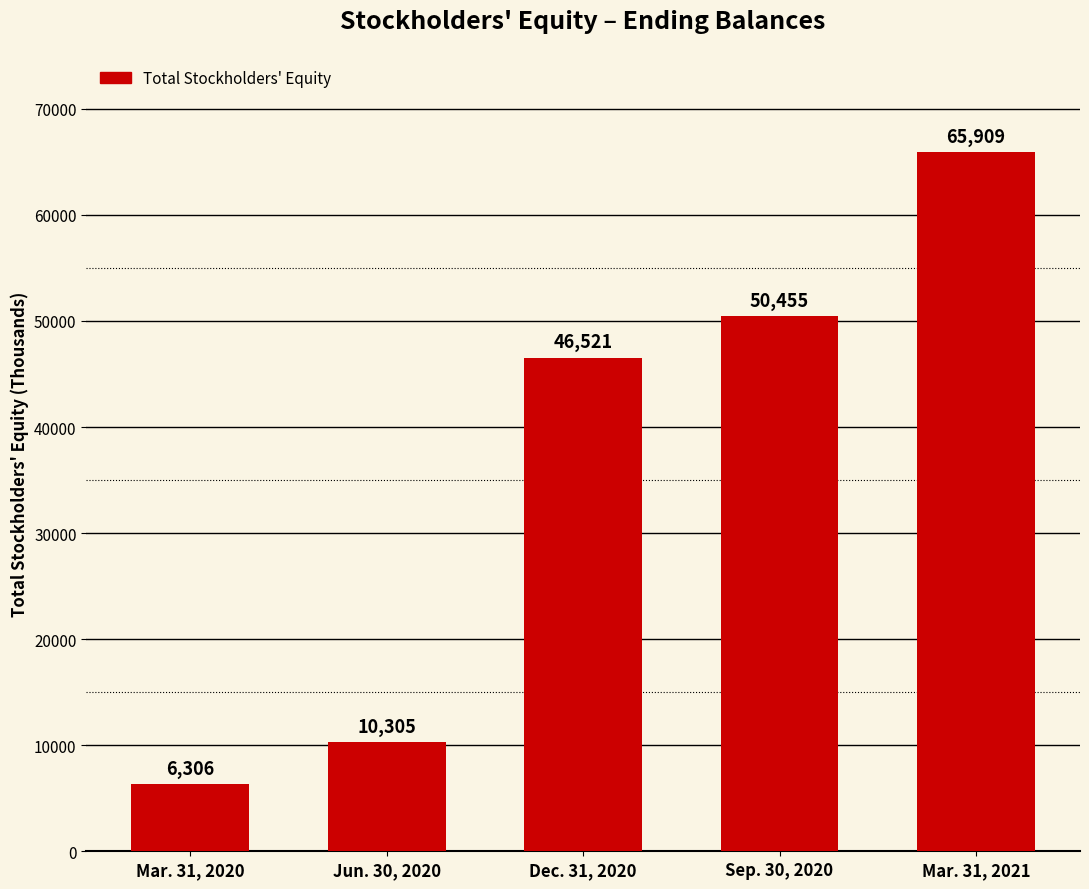

What is the difference between the maximum and minimum values?

59603